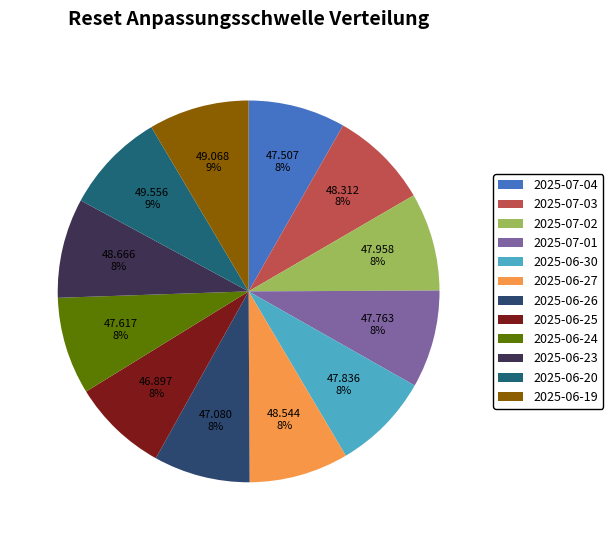

To the nearest percent, what percentage of the pie is 2025-06-20?

9%